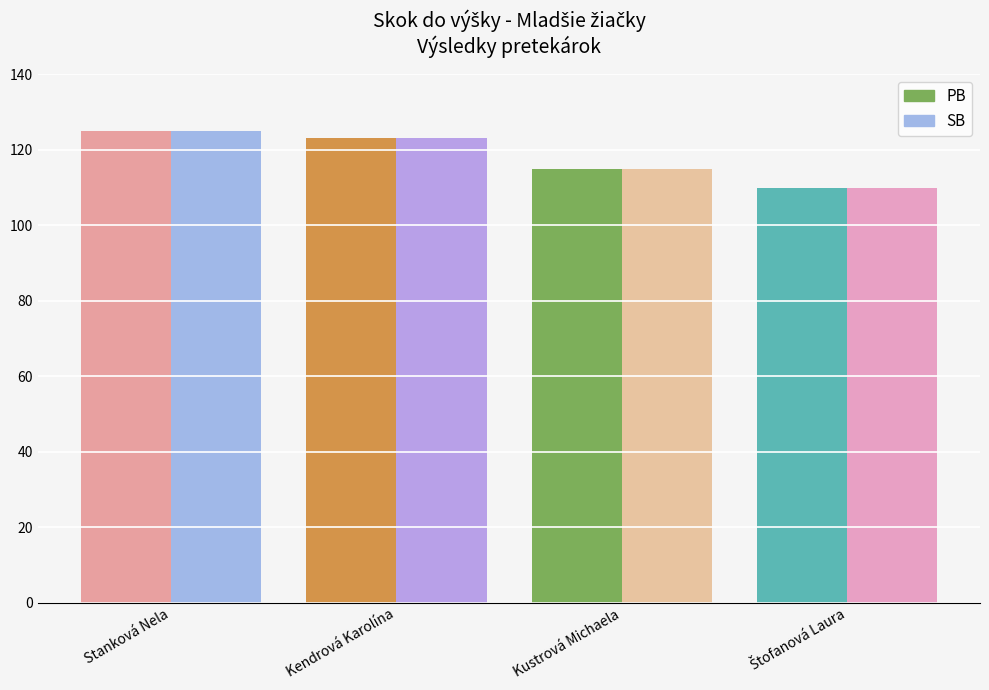

What is the label of the 1st bar from the right?

Štofanová Laura